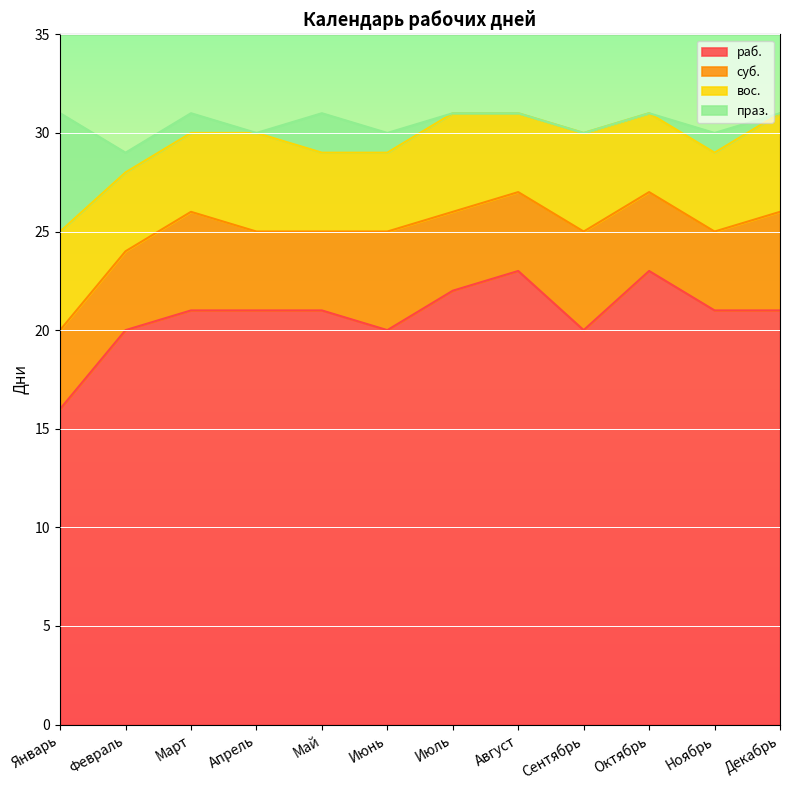

At which label is раб. closest to 19?

Февраль